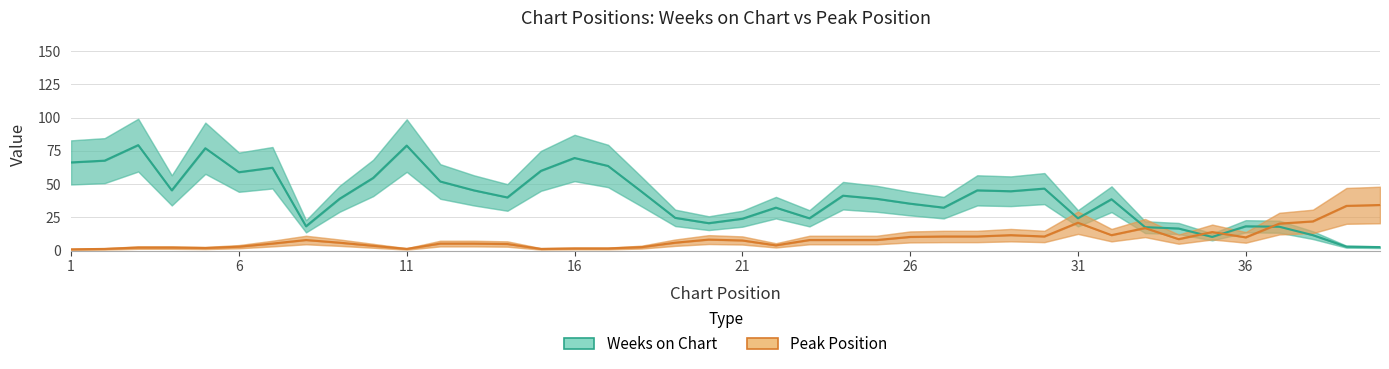

How many interior local valleys does the Peak Position series have?

8